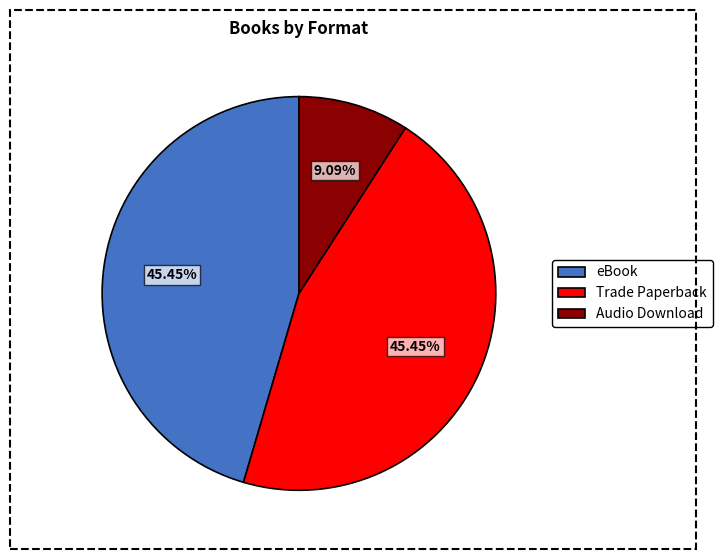

Do Trade Paperback and eBook together represent more than half of the pie?

Yes